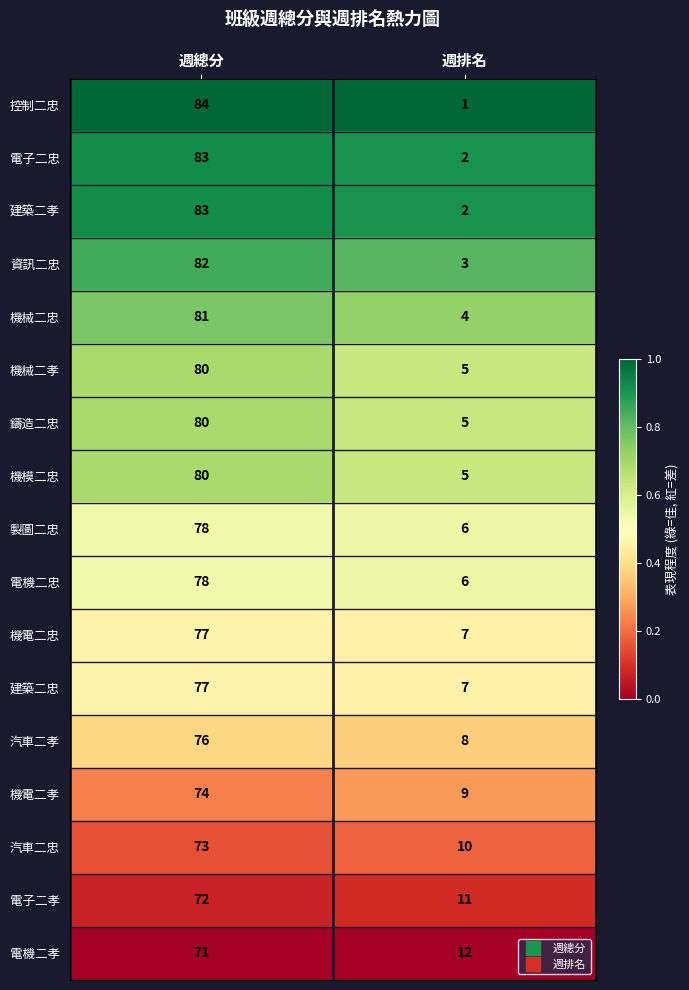

Which series has the widest spread of values?

控制二忠